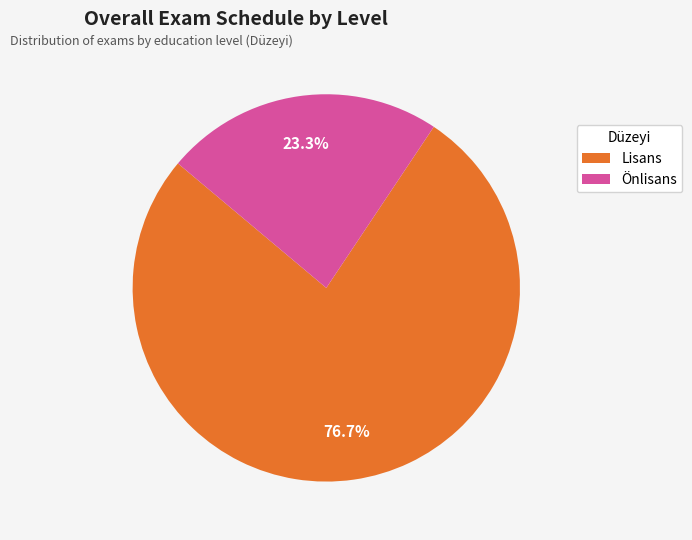

Count the number of slices in the pie.

2